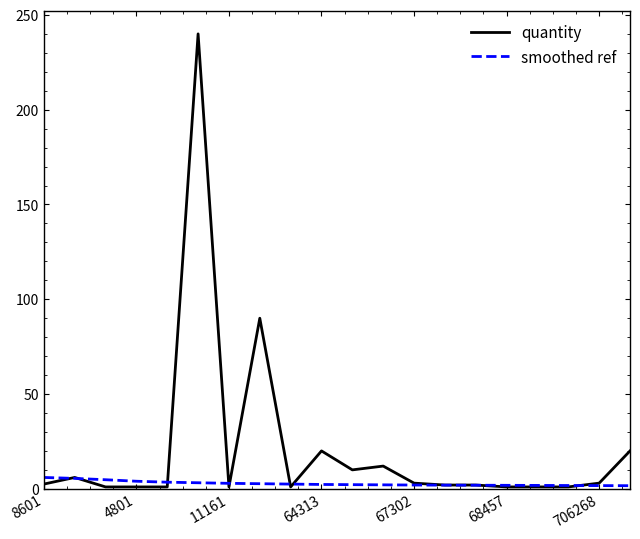

Which series has the largest total across all categories?

quantity